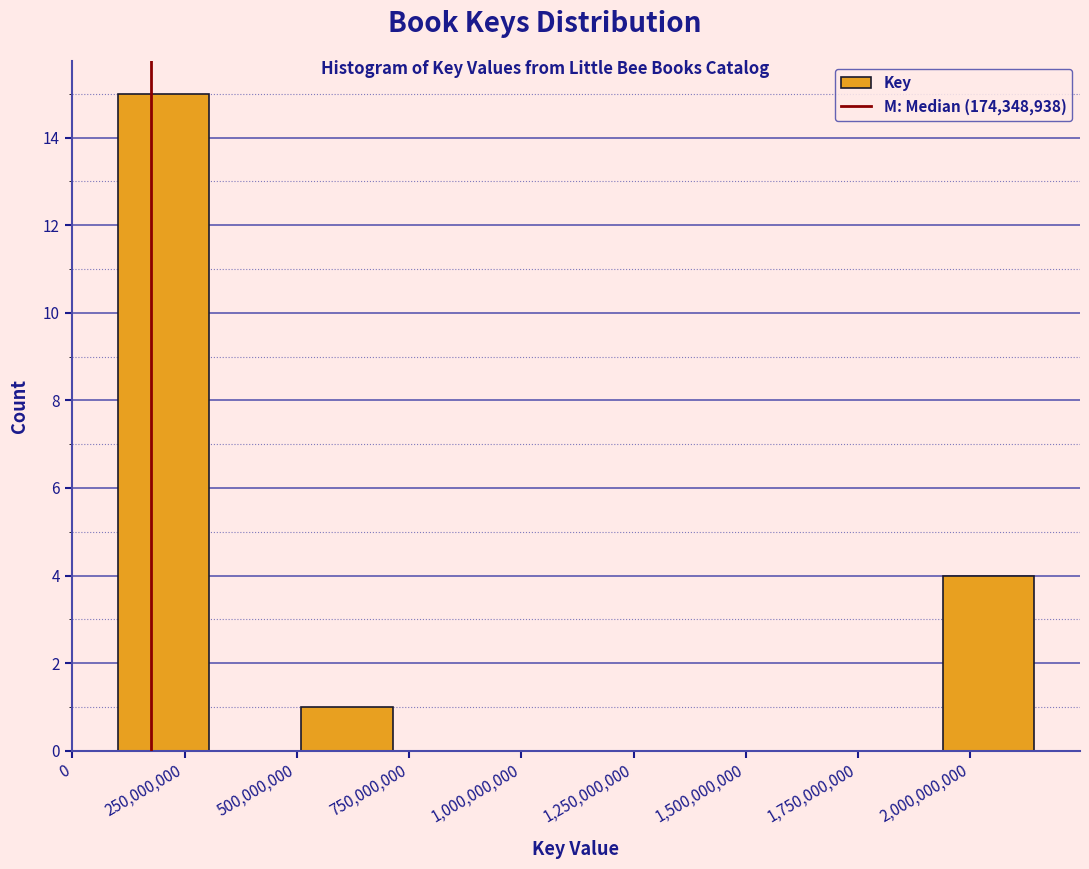

Reading left to right, list every bar in this chart as the range it spans on the x-axis followed by its height. Neither the bar edges nor the heights are printed on the chart, so give them approximately, as read against the axes.

100000000 to 300000000: 15
300000000 to 500000000: 0
500000000 to 700000000: 1
700000000 to 900000000: 0
900000000 to 1100000000: 0
1100000000 to 1350000000: 0
1350000000 to 1550000000: 0
1550000000 to 1750000000: 0
1750000000 to 1950000000: 0
1950000000 to 2150000000: 4